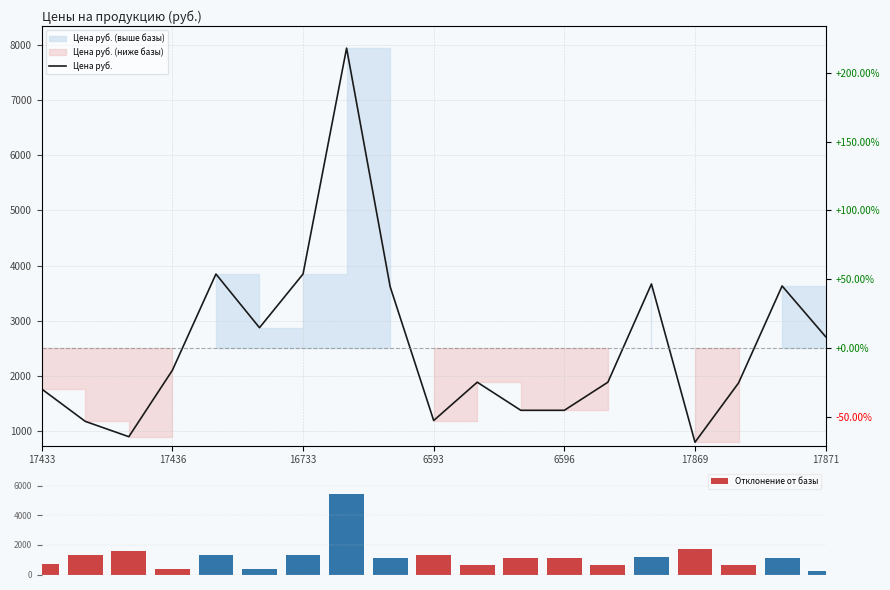

What is the sum of all Отклонение от базы values?

23330.2